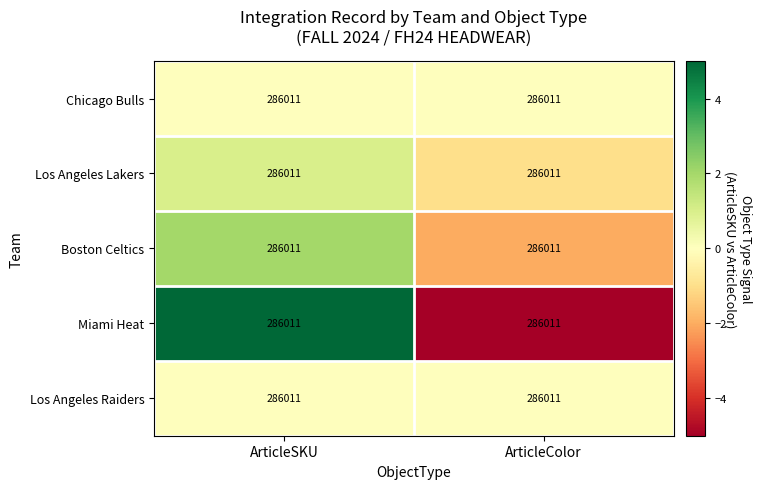

Which has a higher value, ArticleSKU or ArticleColor?

ArticleSKU